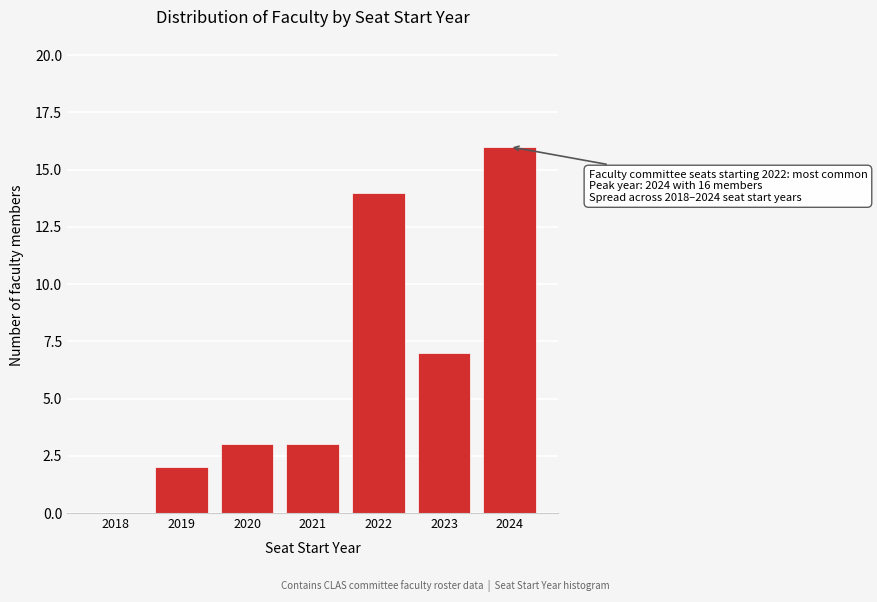

Reading left to right, list all the values displayed in this chart.

2018=0	2019=2	2020=3	2021=3	2022=14	2023=7	2024=16